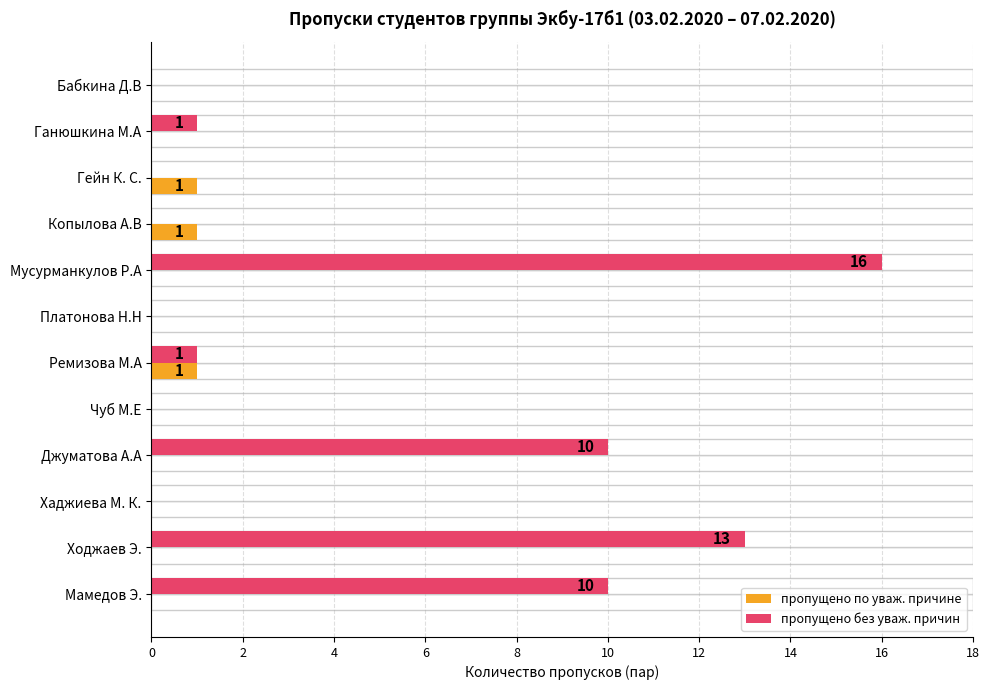

Reading left to right, list all the values displayed in this chart.

пропущено по уваж. причине: 0	0	1	1	0	0	1	0	0	0	0	0
пропущено без уваж. причин: 0	1	0	0	16	0	1	0	10	0	13	10